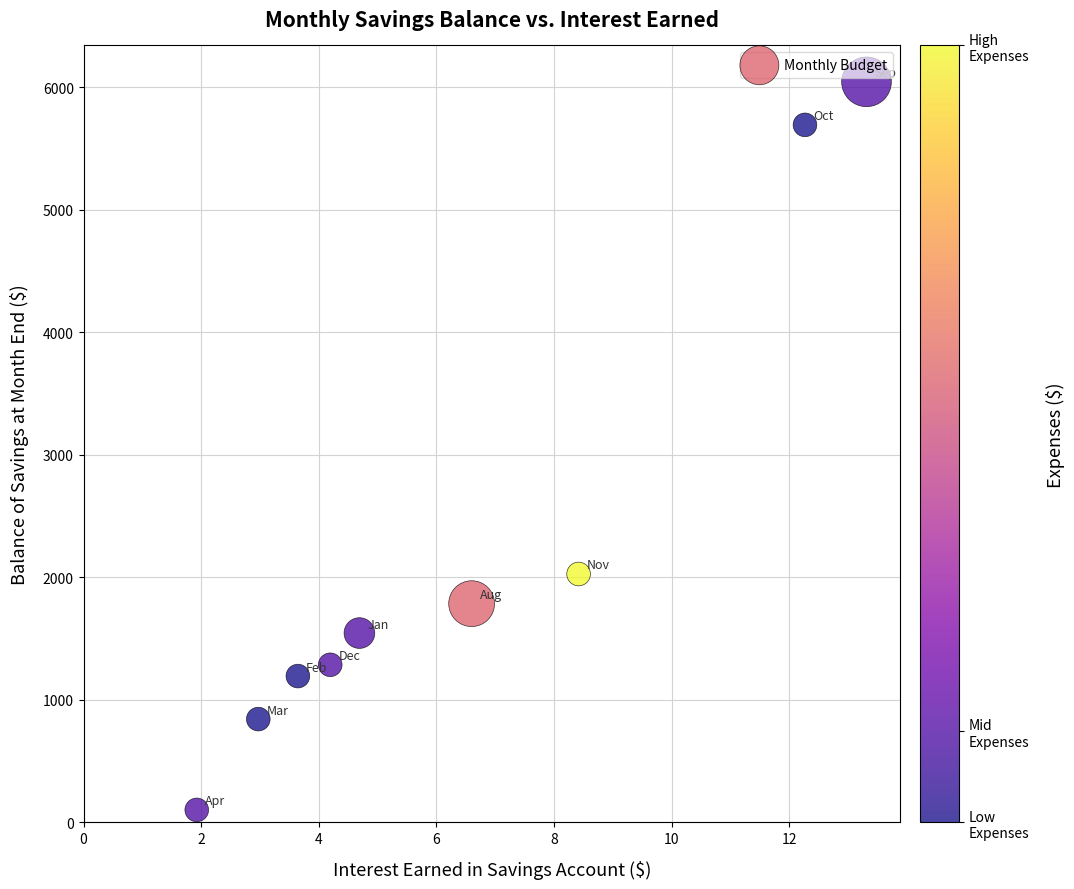

What is the average Y value?

2280.1